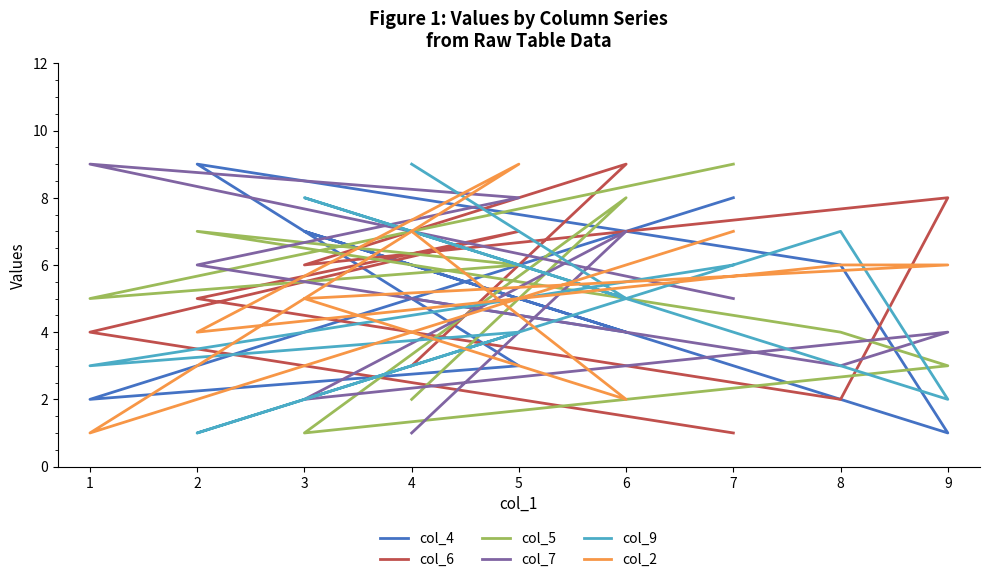

Reading left to right, transcribe all the data shown in this chart.

col_4: 7=8	1=2	5=3	2=9	8=6	9=1	3=7	6=4	4=5
col_6: 7=1	1=4	5=7	2=5	8=2	9=8	3=6	6=9	4=3
col_5: 7=9	1=5	5=6	2=7	8=4	9=3	3=1	6=8	4=2
col_7: 7=5	1=9	5=8	2=6	8=3	9=4	3=2	6=7	4=1
col_9: 7=6	1=3	5=4	2=1	8=7	9=2	3=8	6=5	4=9
col_2: 7=7	1=1	5=9	2=4	8=6	9=6	3=5	6=2	4=7